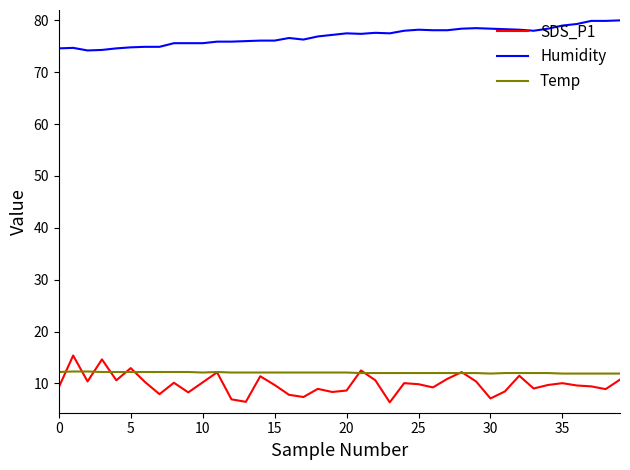

How many lines are shown in the chart?

3